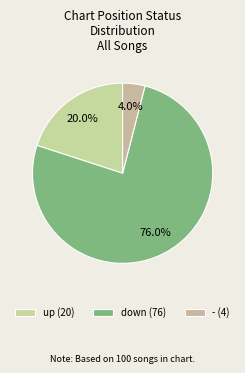

Count the number of slices in the pie.

3